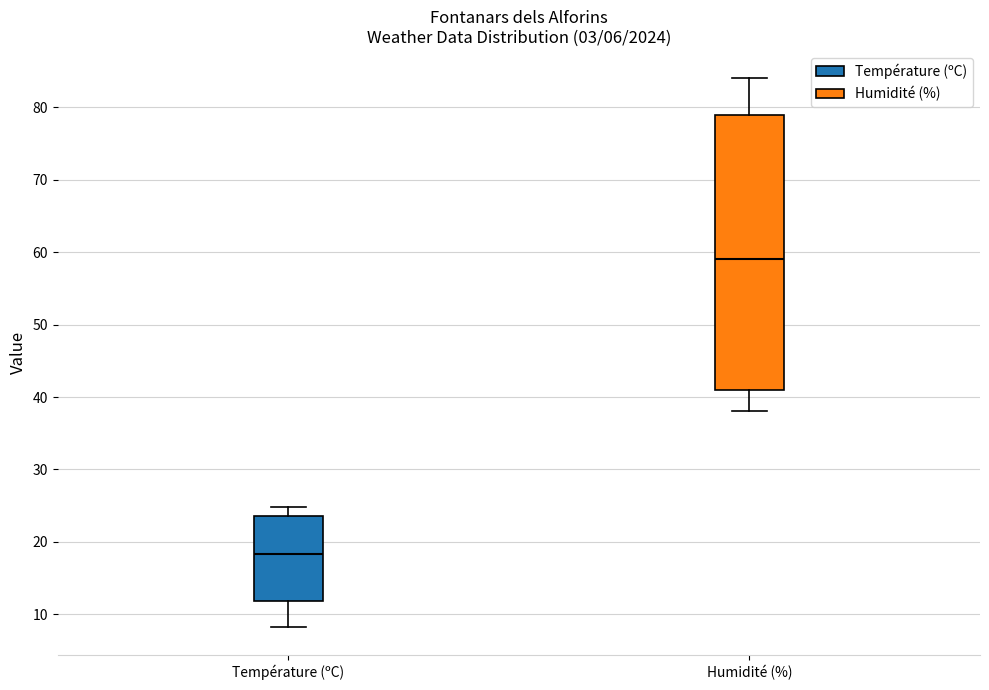

Which box has the lowest median line?

Température (ºC)